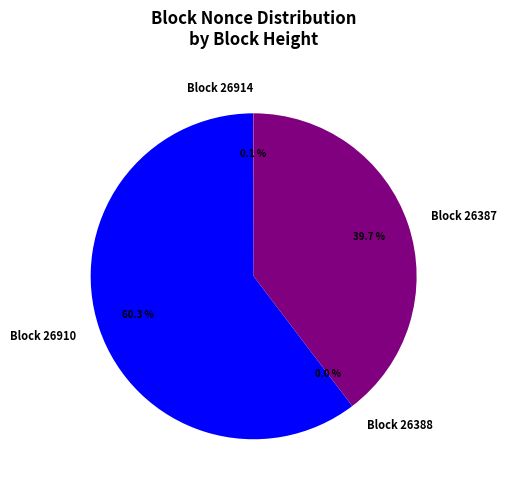

Which category has the smallest portion of the pie?

26388